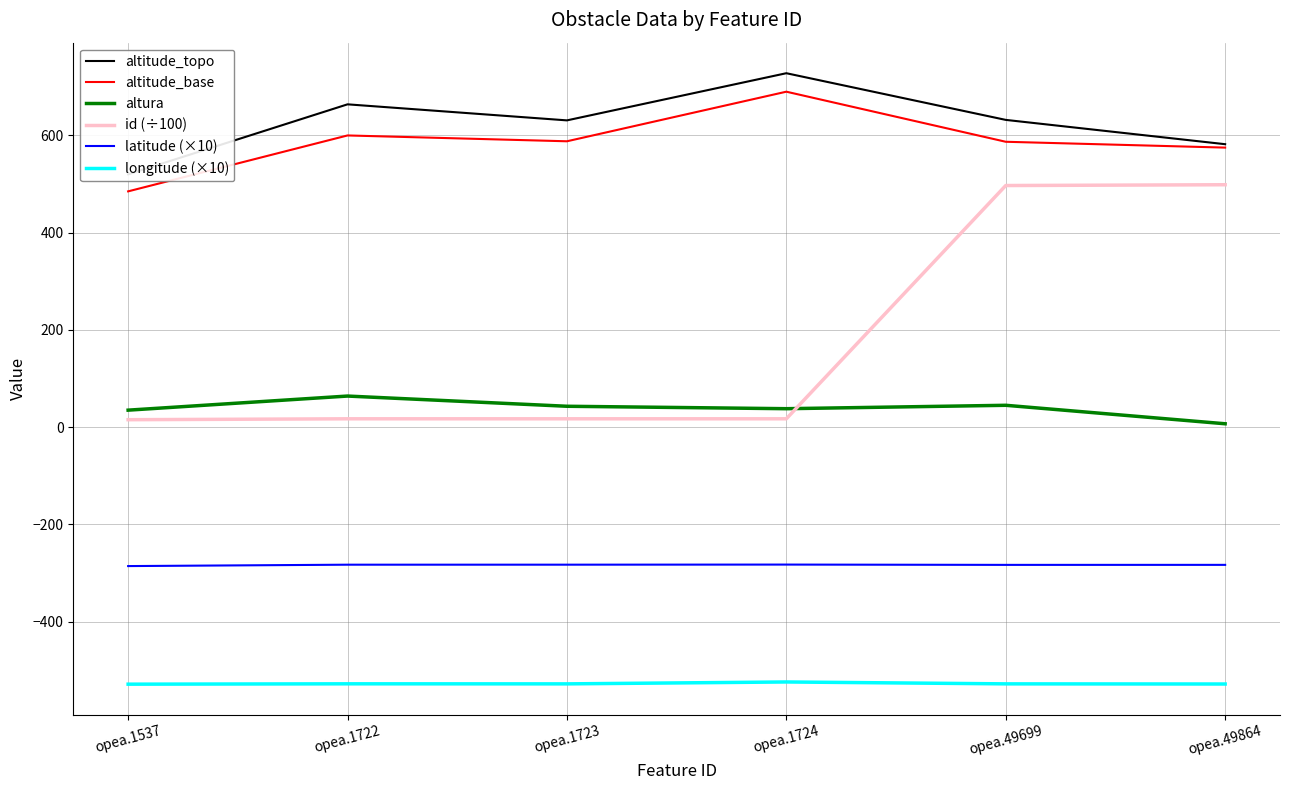

True or false: longitude (×10) has a value of -226.4 at opea.1722.

False